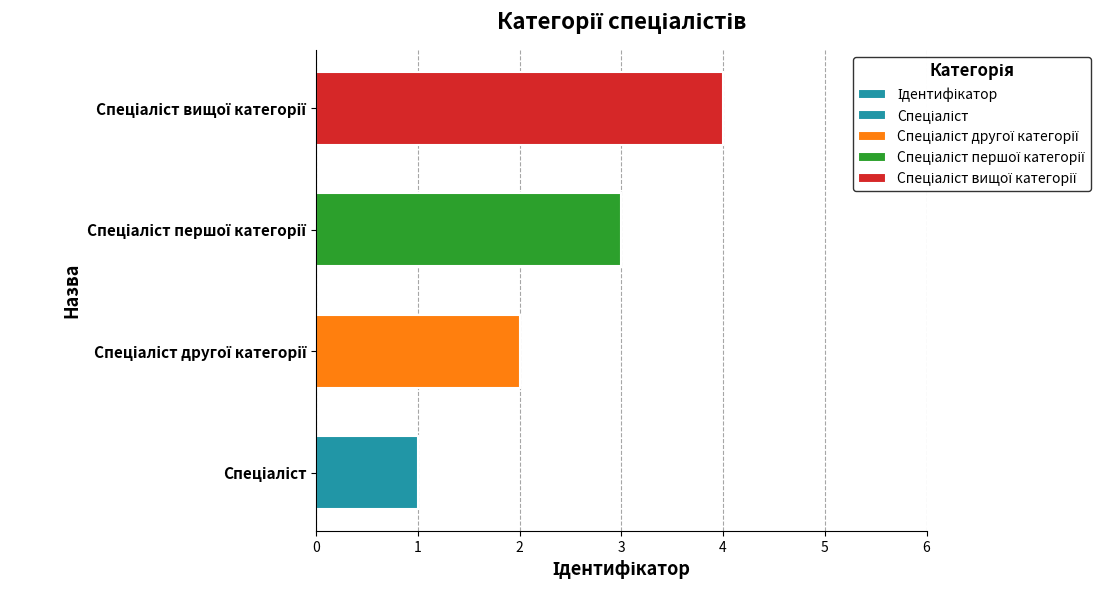

What is the greatest value displayed?

4